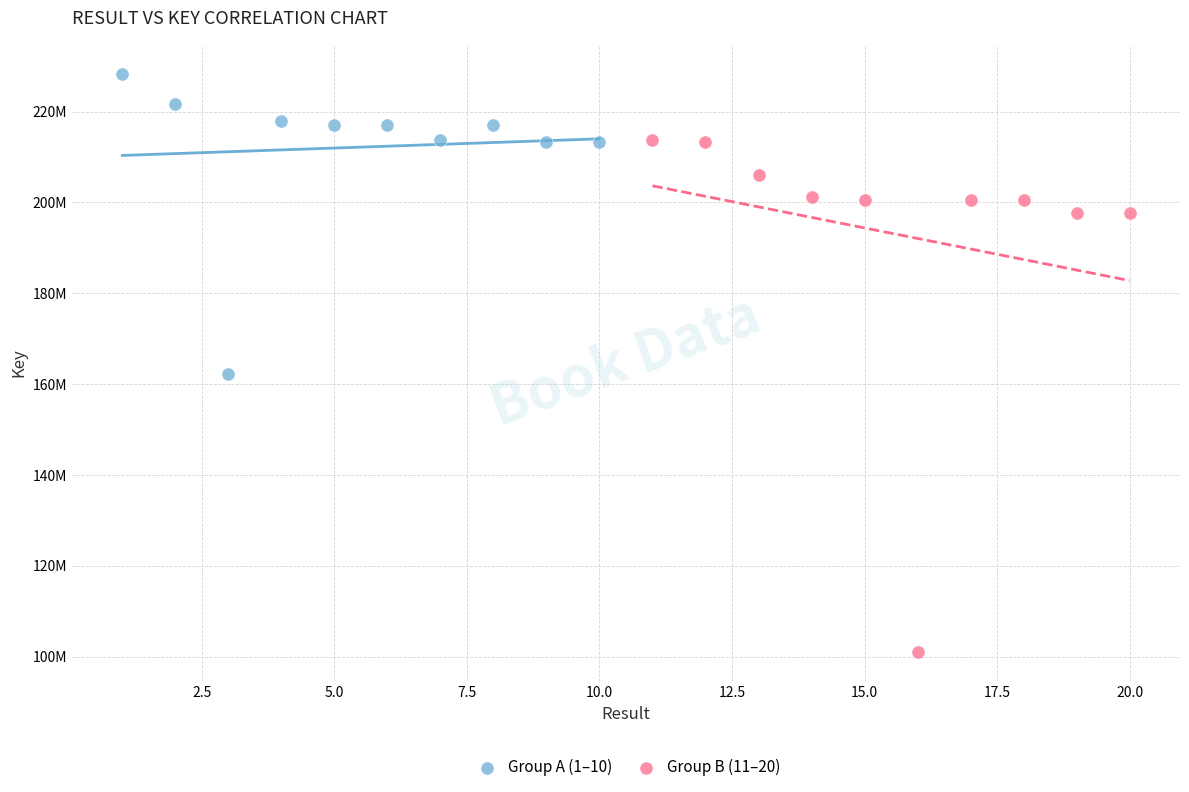

What are all the series names shown in the legend?

Group A (1–10), Group B (11–20)